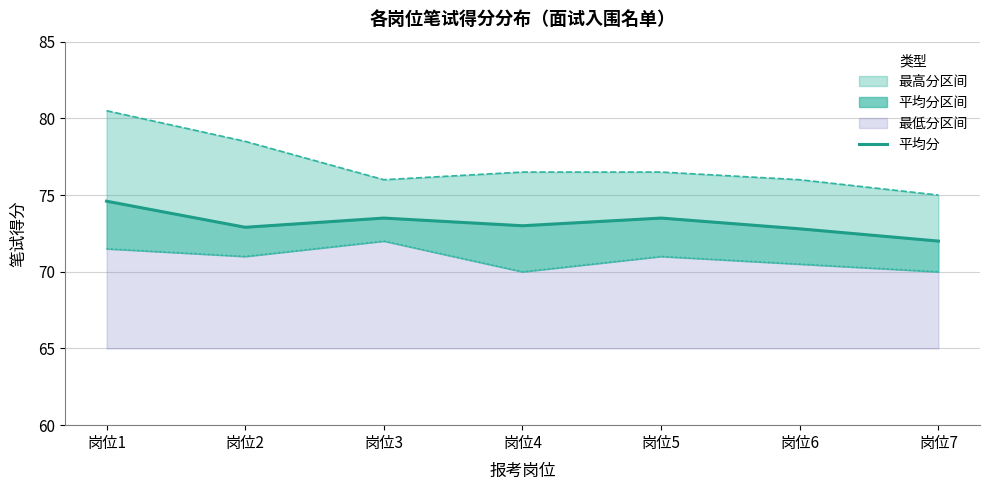

What is the value of the 最高分 point at the 5th from the left?

76.5